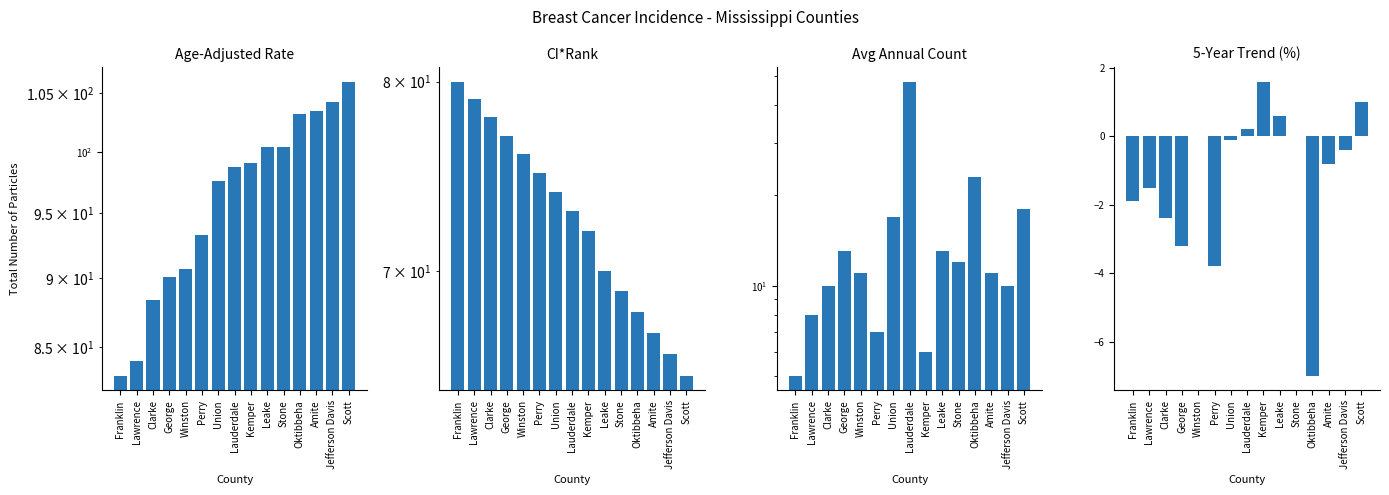

What is the sum of all Avg Annual Count values?

212.0